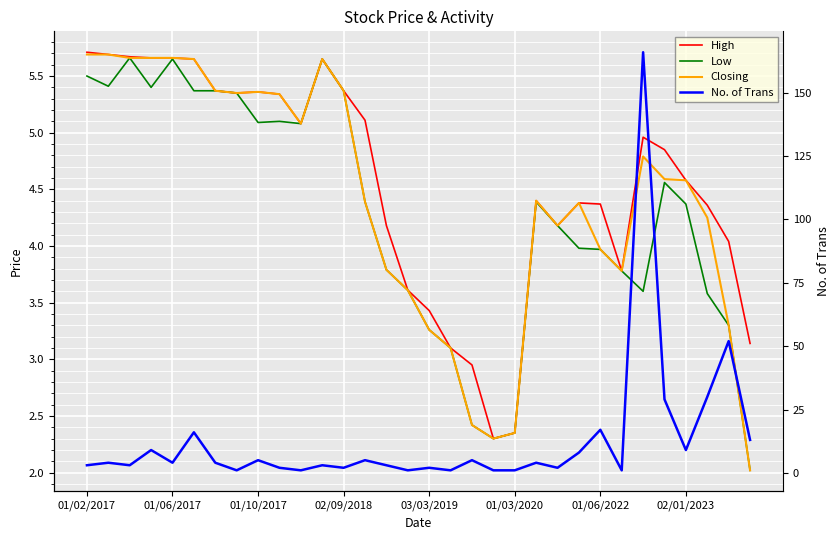

How many data points does each series have?

32